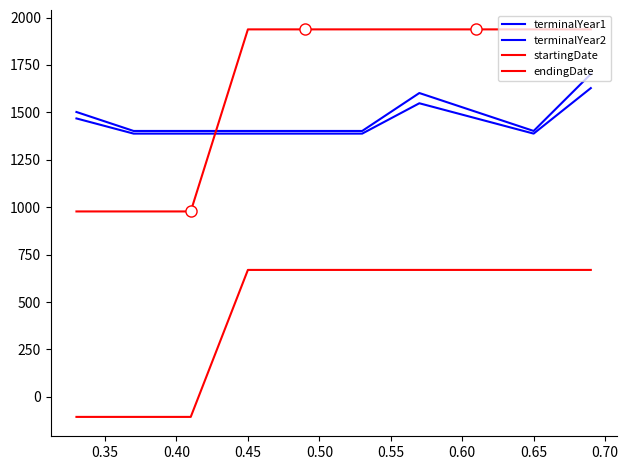

What is the greatest value displayed?

1937.6